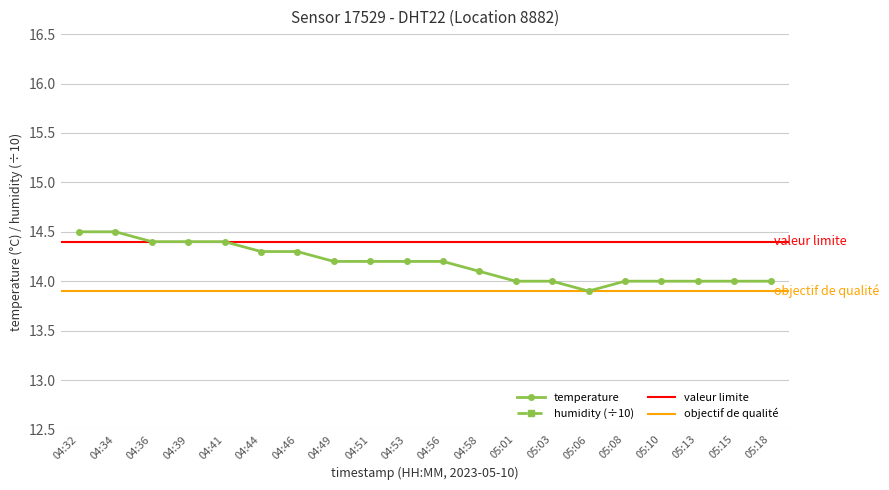

True or false: the data shows 6.5 at 04:56.

False